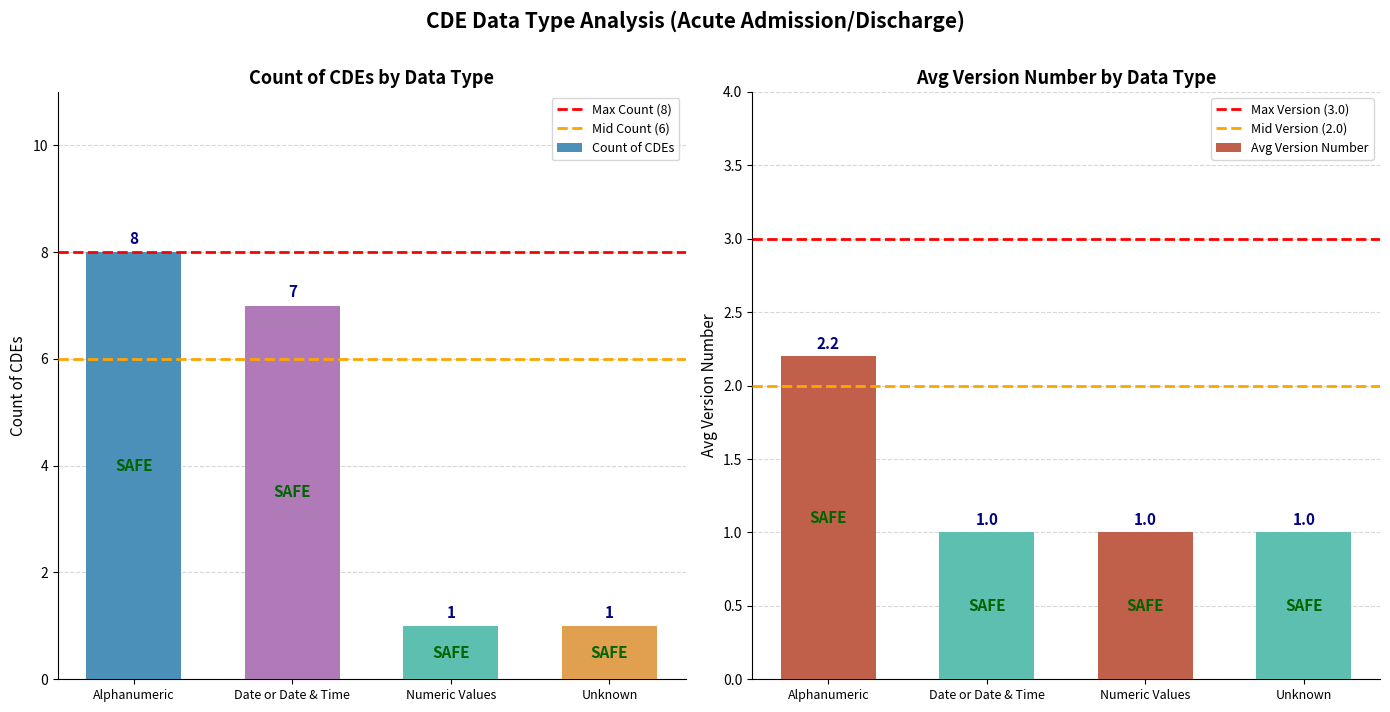

Between Alphanumeric and Numeric Values, which is larger?

Alphanumeric